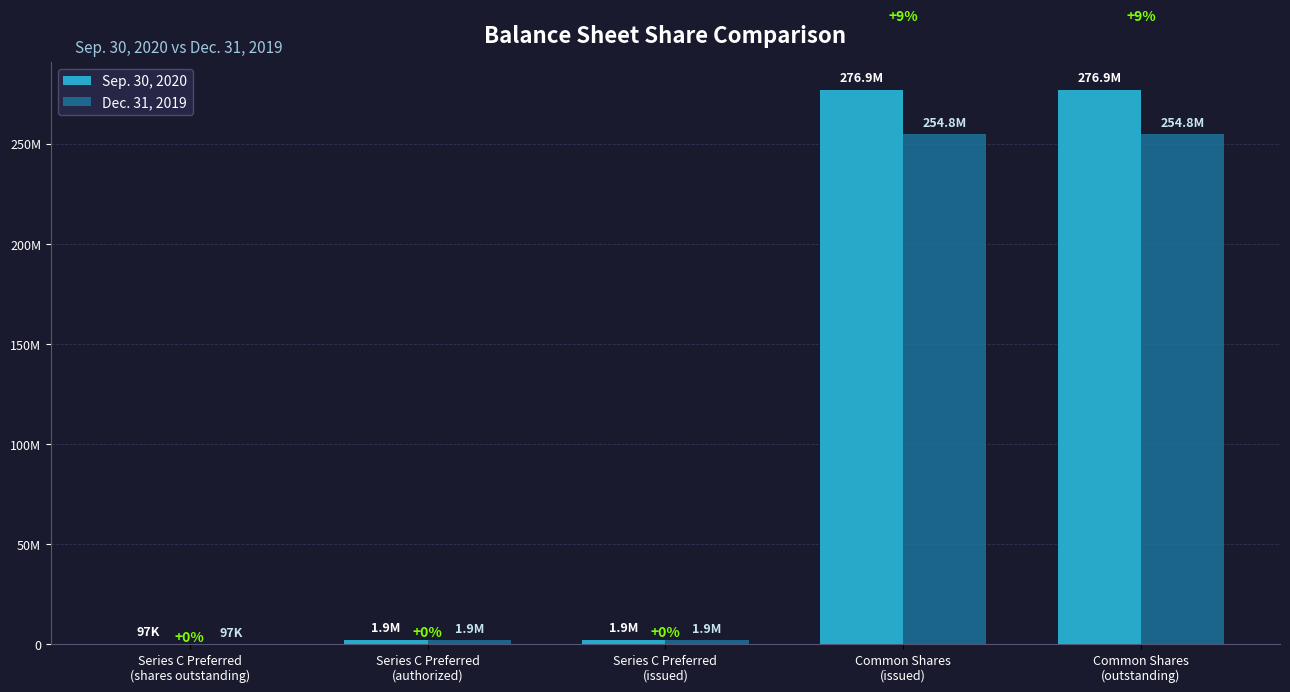

Does the chart contain stacked bars?

No